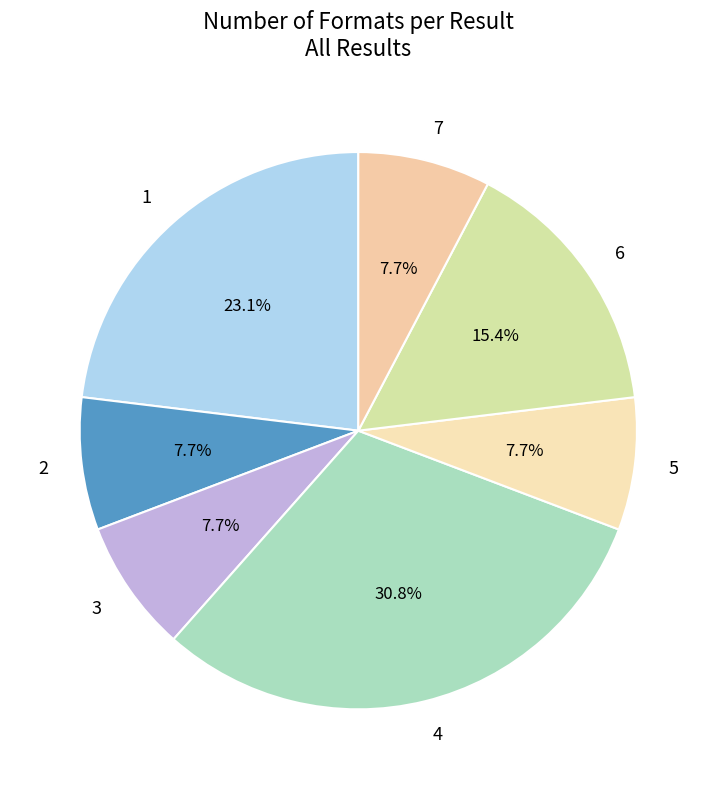

Which has a higher value, 4 or 2?

4